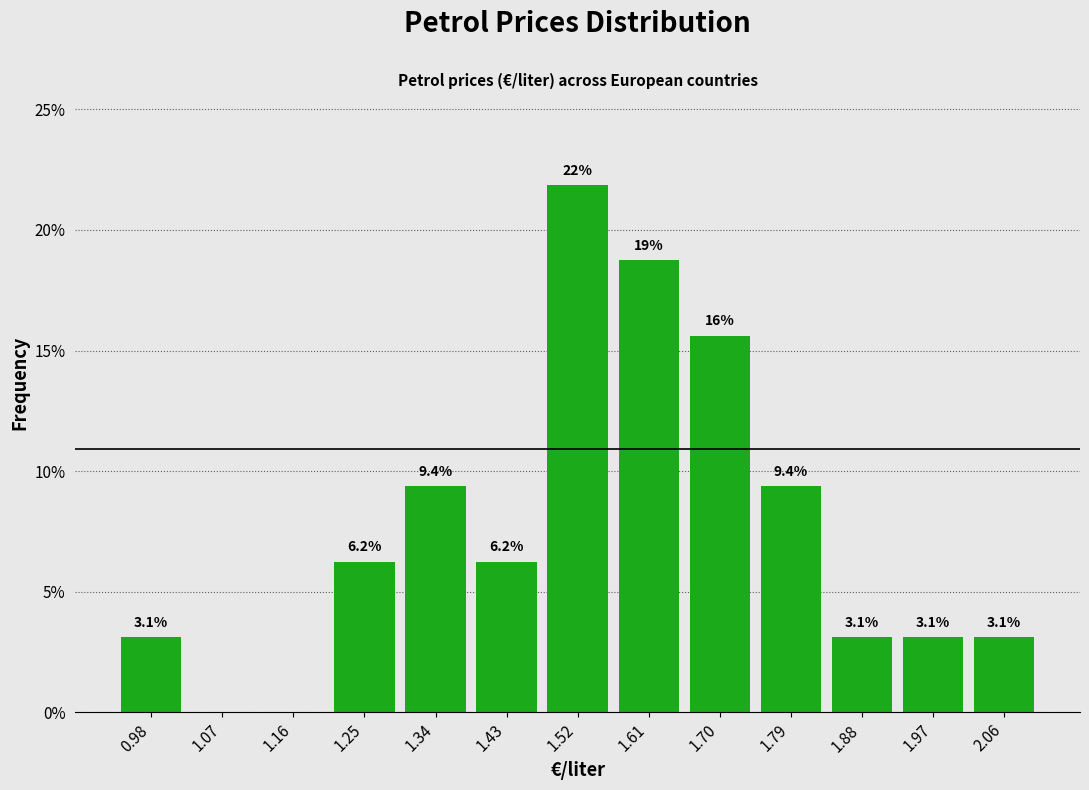

Which range on the x-axis has the tallest bar?

1.47 to 1.56